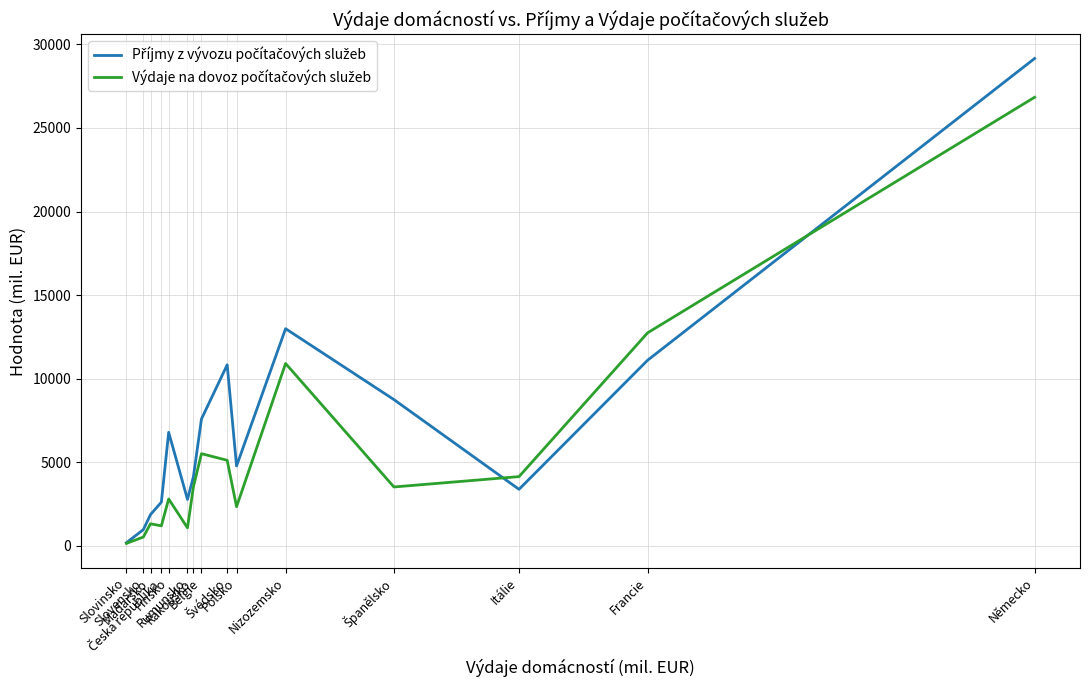

How many lines are shown in the chart?

2